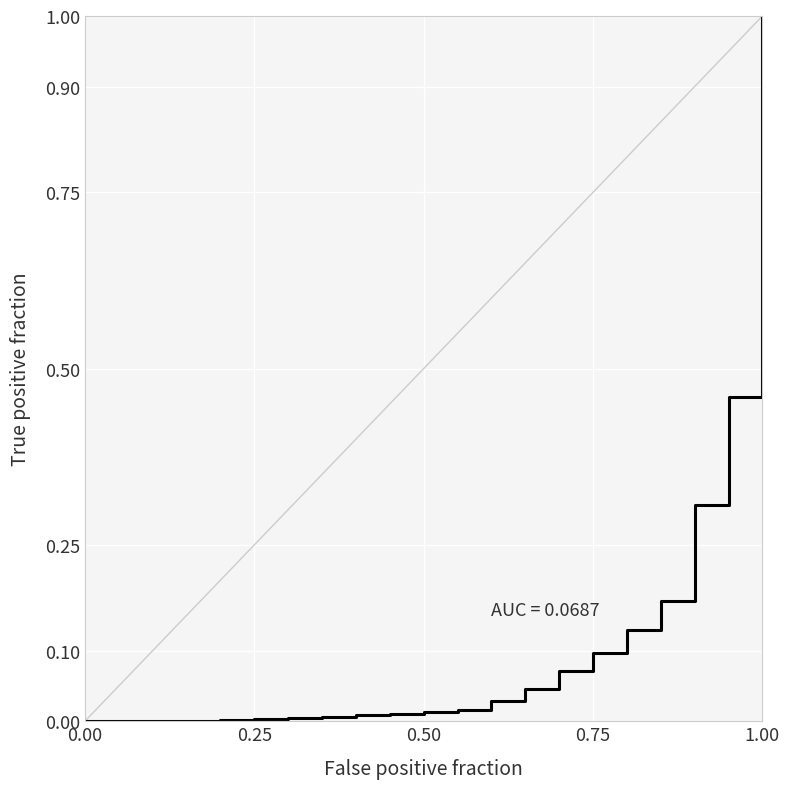

What is the greatest value displayed?

1.0